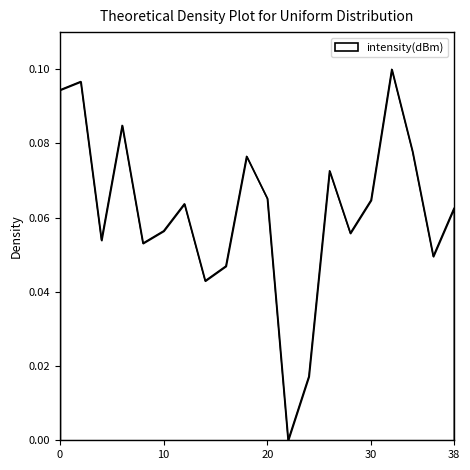

Does the chart display data point markers on the line(s)?

No